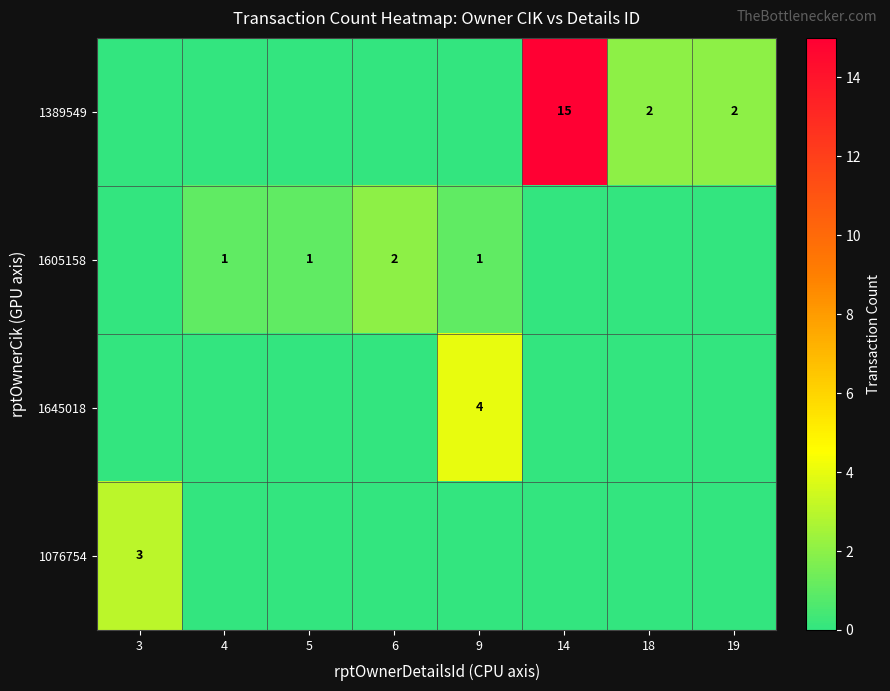

Which label corresponds to the smallest value in the chart?

3